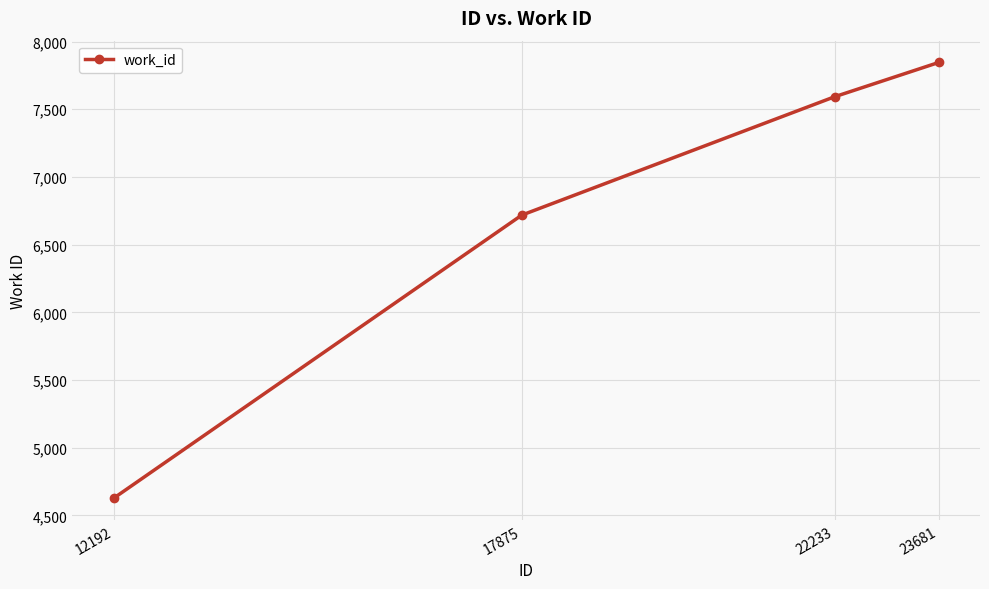

What is the approximate value at 23681?

7846